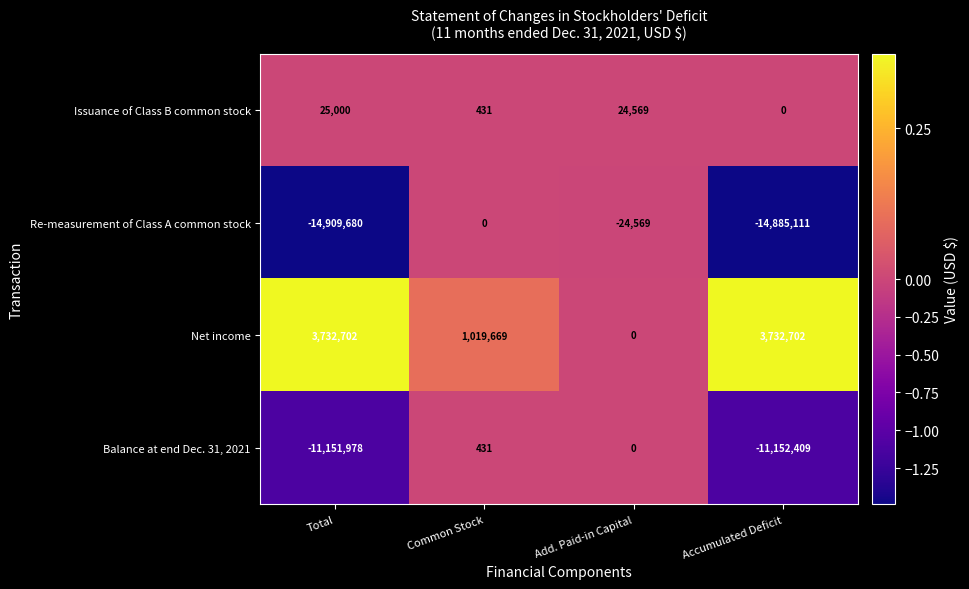

List the series in order of their overall mean, highest first.

Net income, Issuance of Class B common stock, Balance at end Dec. 31, 2021, Re-measurement of Class A common stock